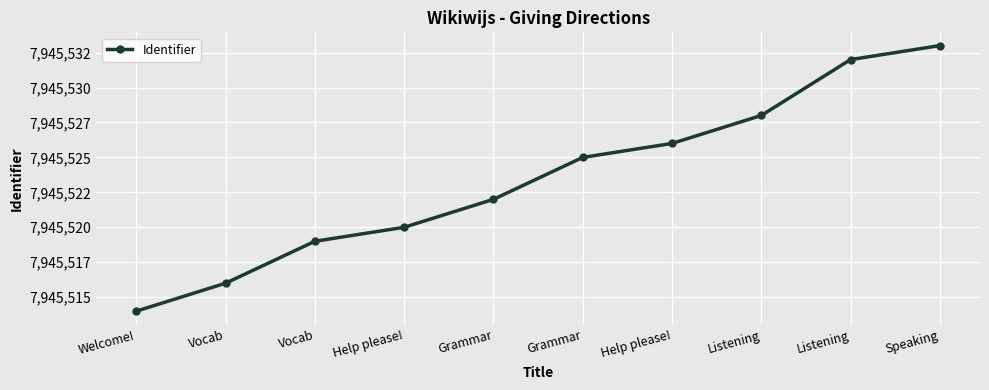

Is this an area chart (filled region under the line)?

No